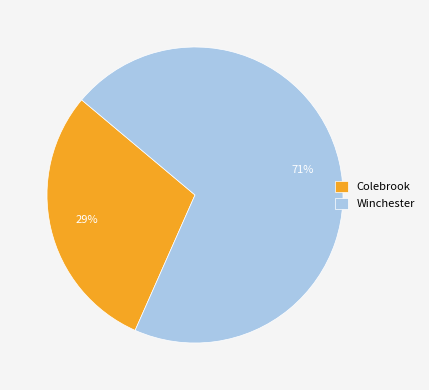

Is the sum of Colebrook and Winchester greater than half?

Yes